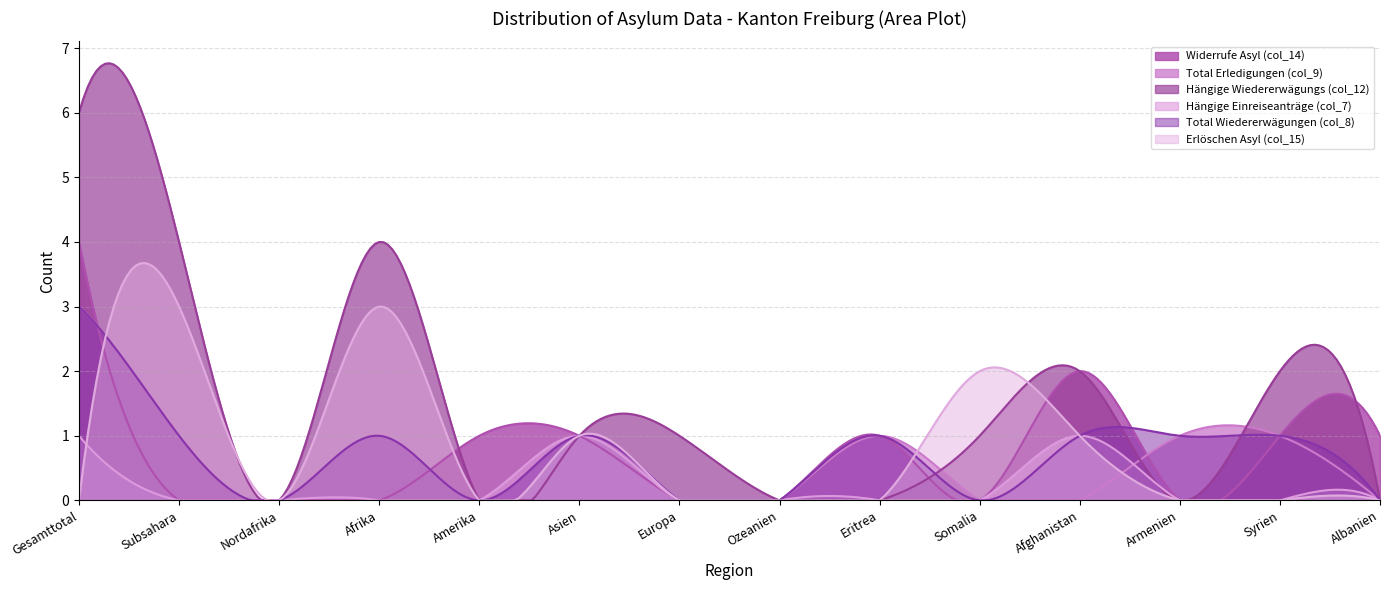

Is it true that Hängige Einreiseanträge (col_7) equals 0 at Afrika?

True